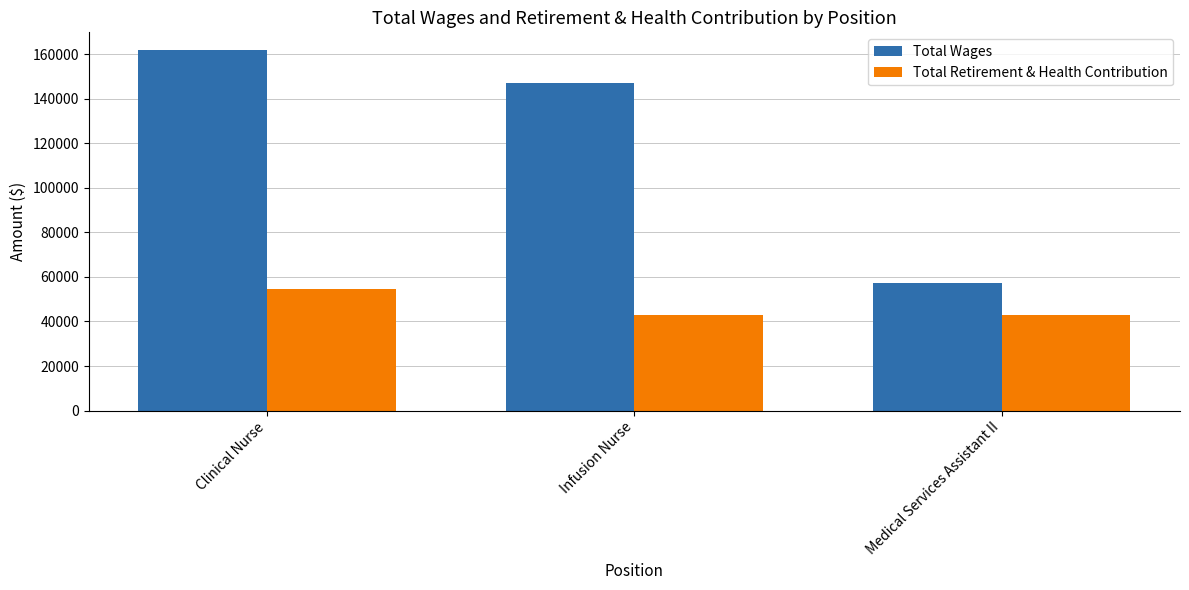

True or false: Total Retirement & Health Contribution has a value of 87197 at Clinical Nurse.

False